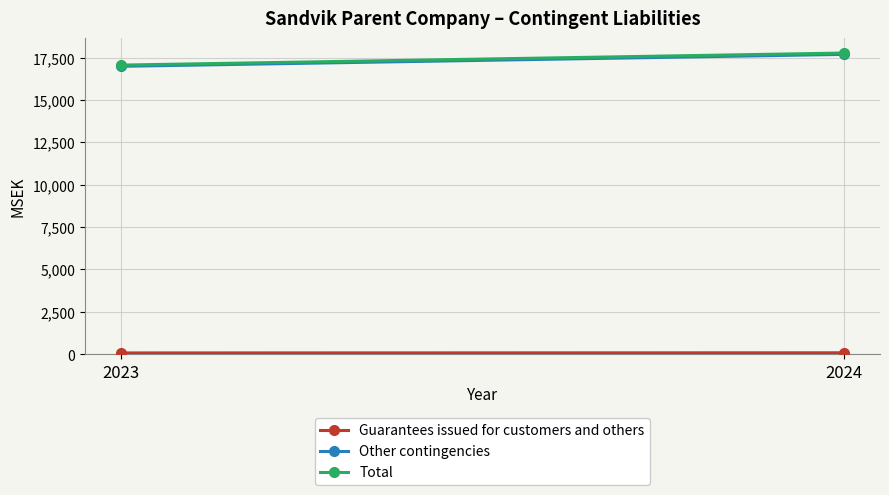

Between 2023 and 2024, which series saw the biggest shift?

Total